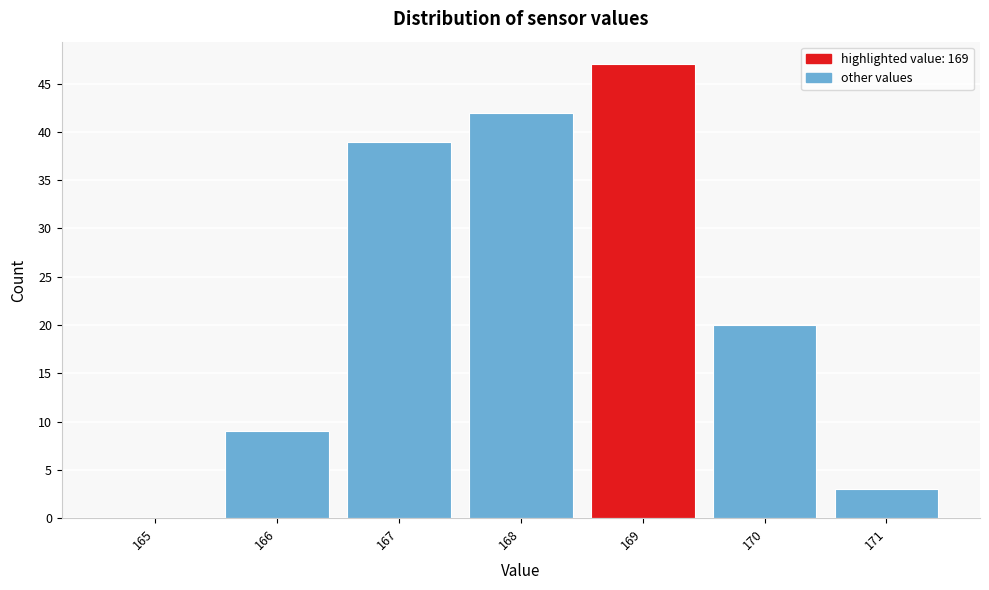

Reading left to right, list every bar in this chart as the range it spans on the x-axis followed by its height. The values are not printed on the chart, so give them approximately, as read against the axis.

164.5 to 165.5: 0
165.5 to 166.5: 9
166.5 to 167.5: 39
167.5 to 168.5: 42
168.5 to 169.5: 47
169.5 to 170.5: 20
170.5 to 171.5: 3